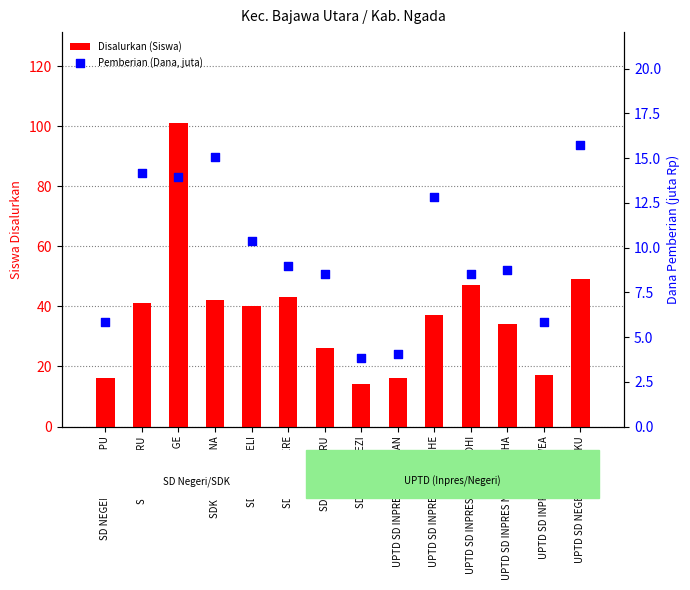

At how many categories does at least one series exceed 32?

9